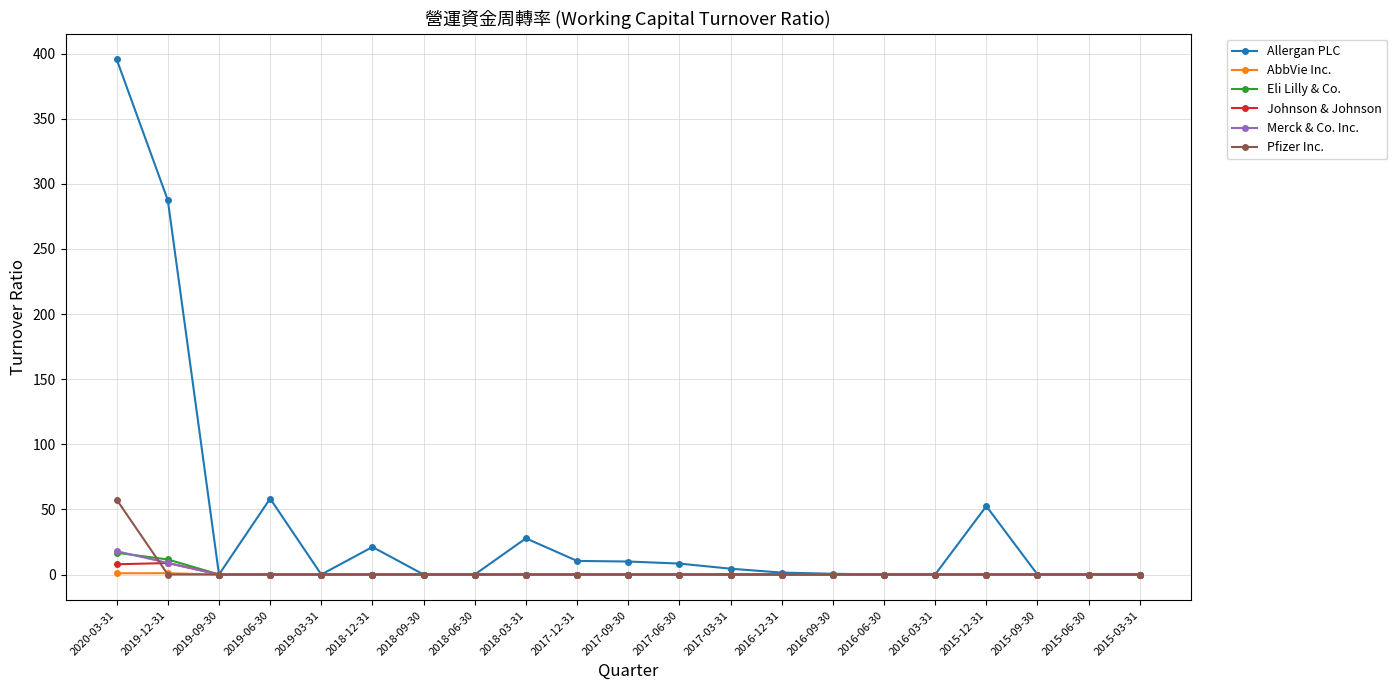

Is it true that Allergan PLC equals -122.7 at 2018-06-30?

False